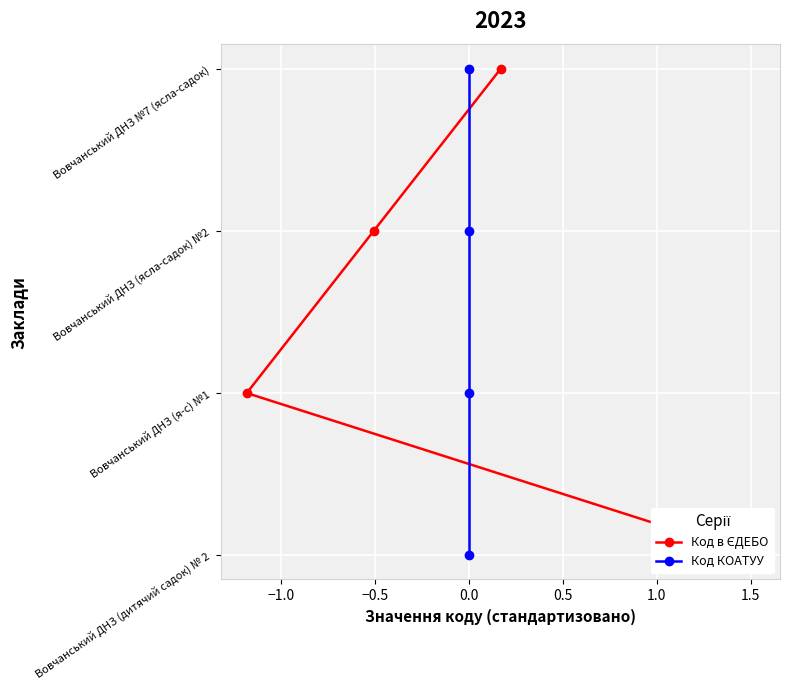

What is the total value across all series at 0.0?

6